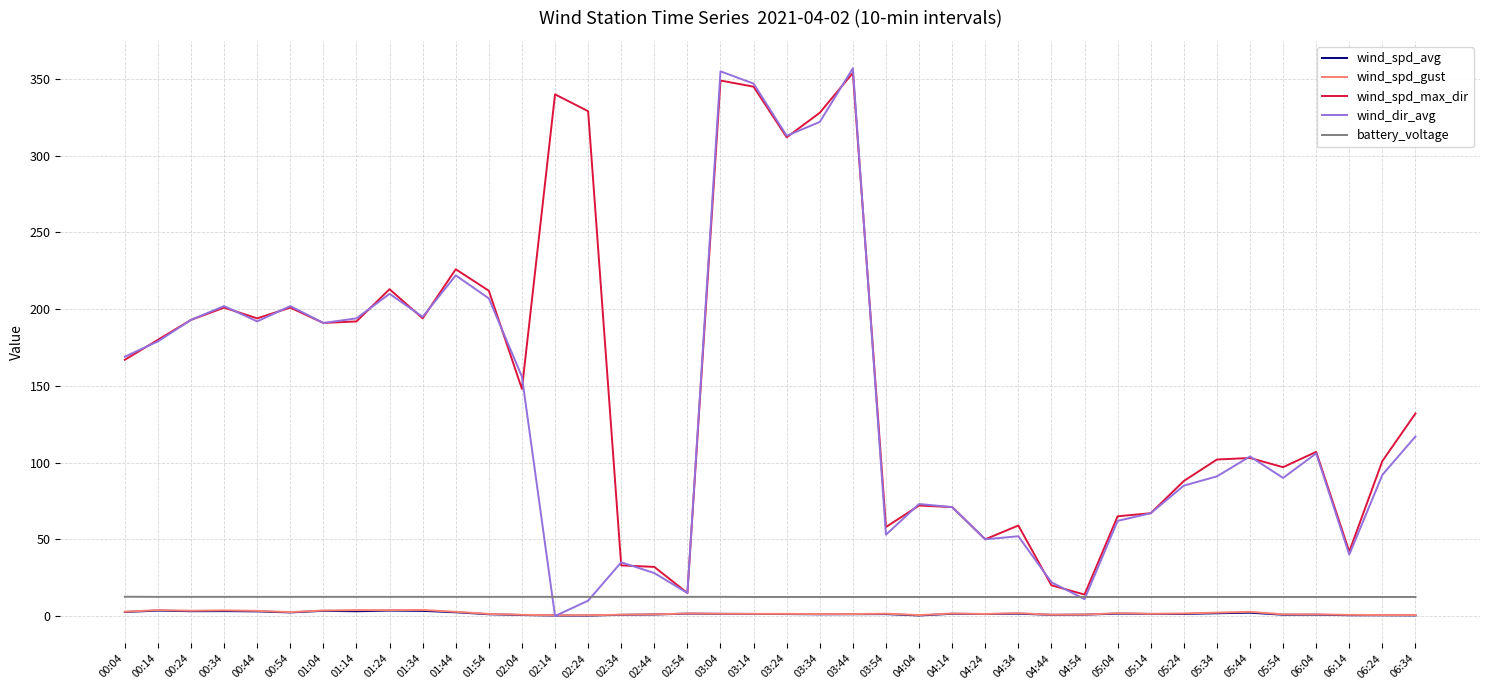

What position from the left is 01:04?

7